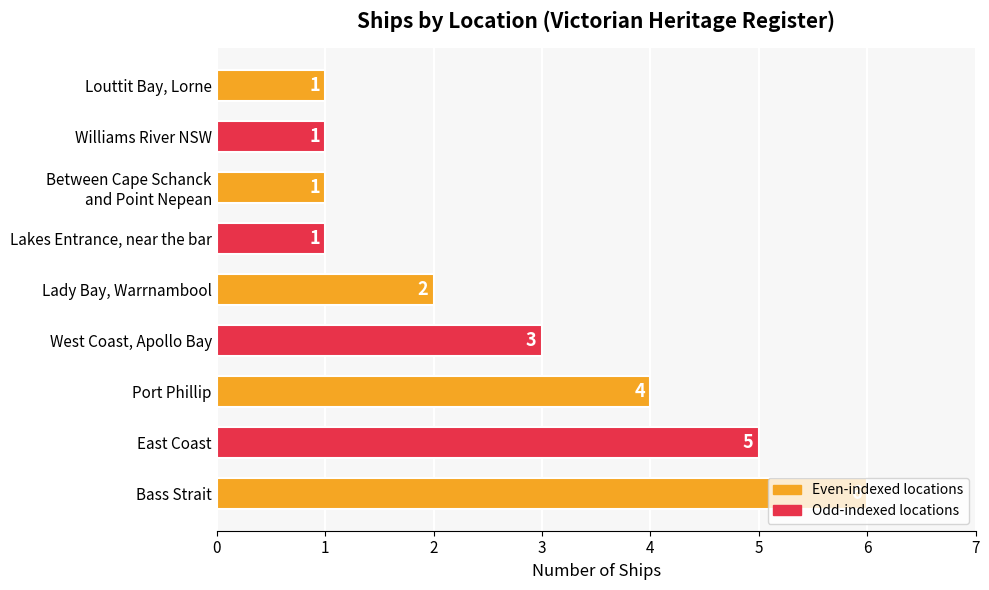

How many values are between 1 and 4?

7